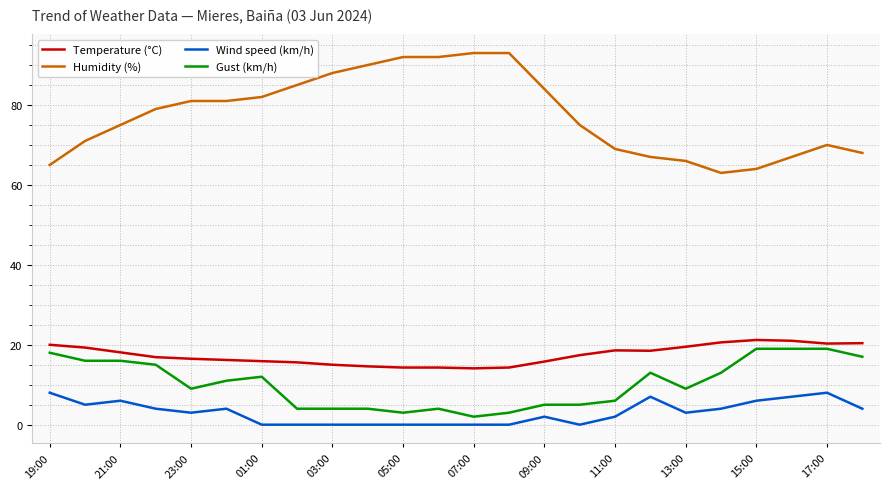

Which series has the largest range (max minus min)?

Humidity (%)